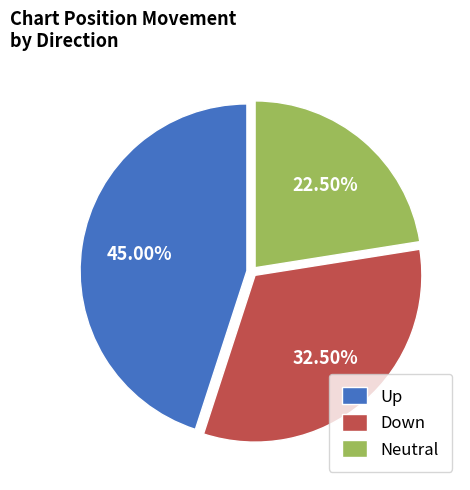

Which has a higher value, Down or Up?

Up